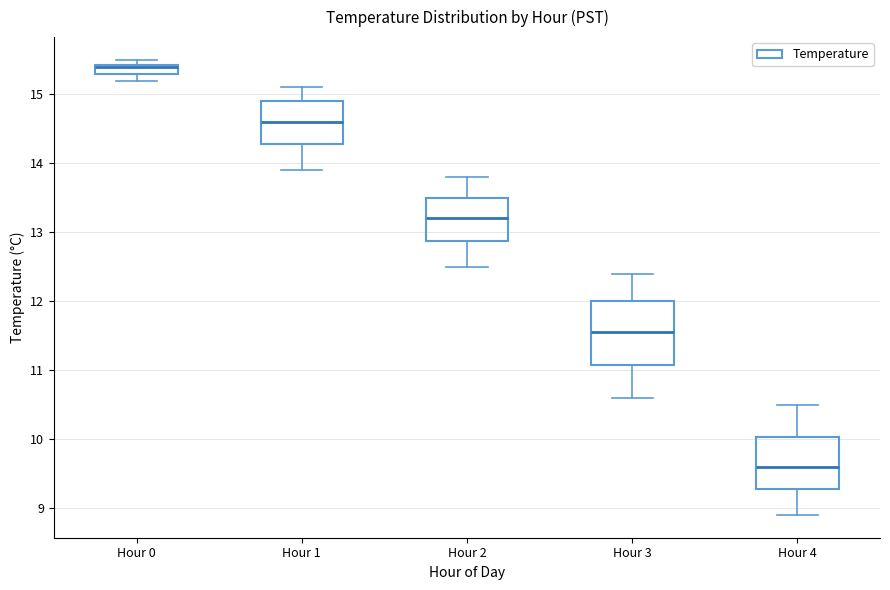

Where does the median line of the box for Hour 1 sit on the y-axis? The values are not printed on the chart, so give them approximately, as read against the axis.

14.6